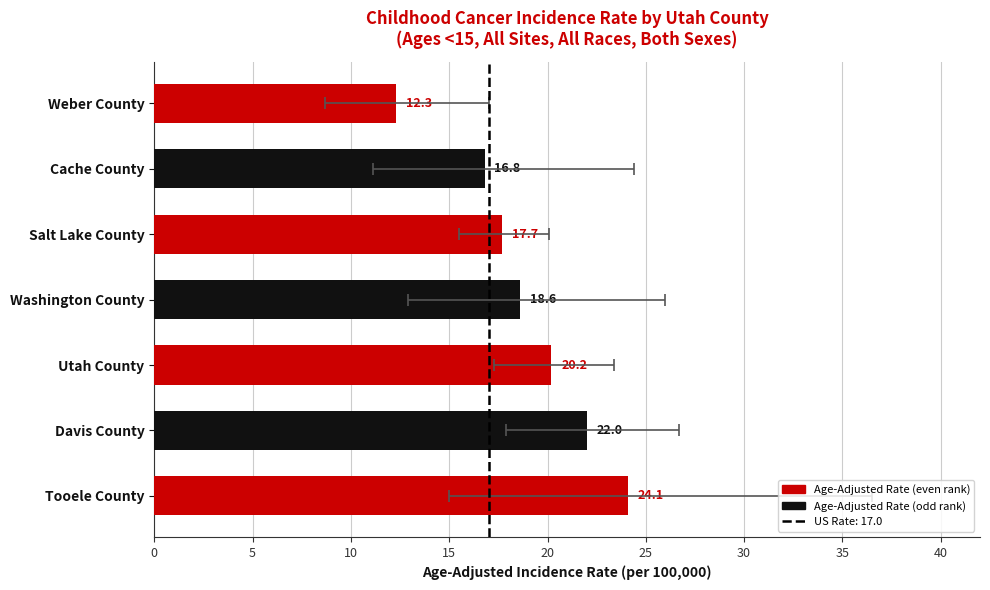

The chart shows a value of 8.3 at Salt Lake County. True or false?

False